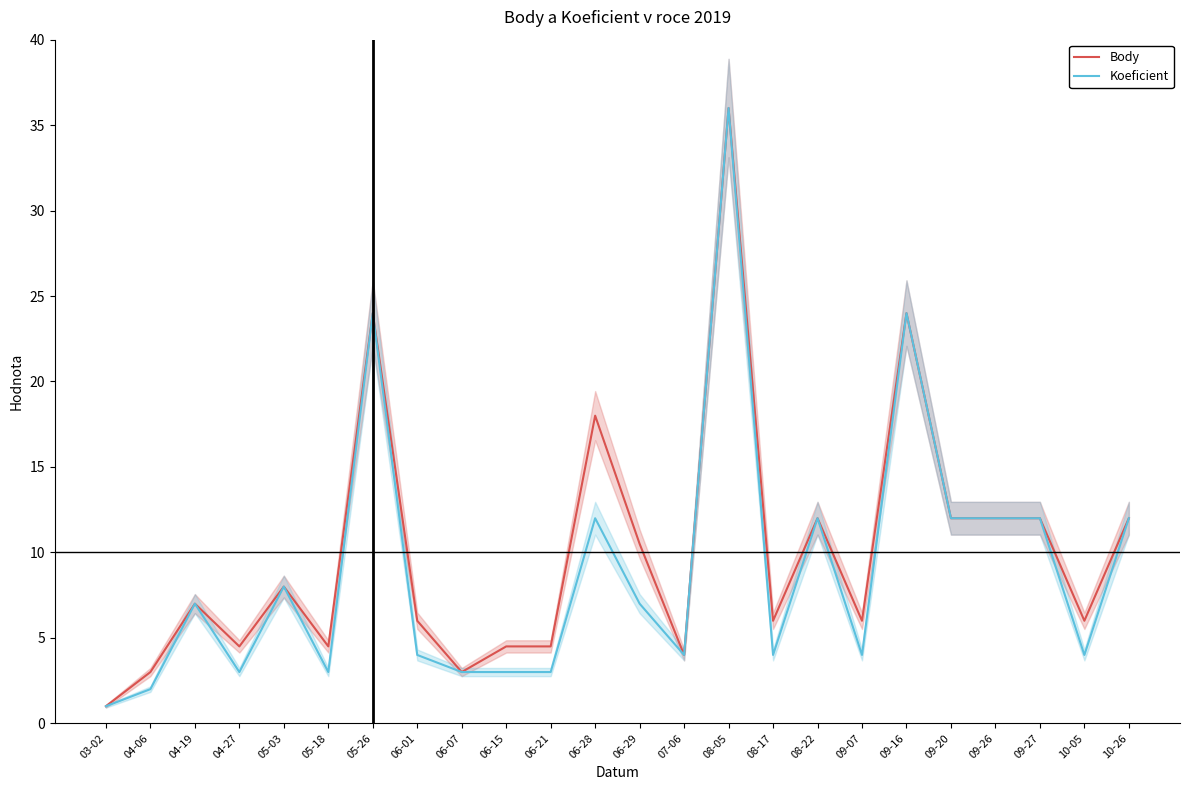

In Body, how many points are lower than both neighbors (excluding endpoints)?

7